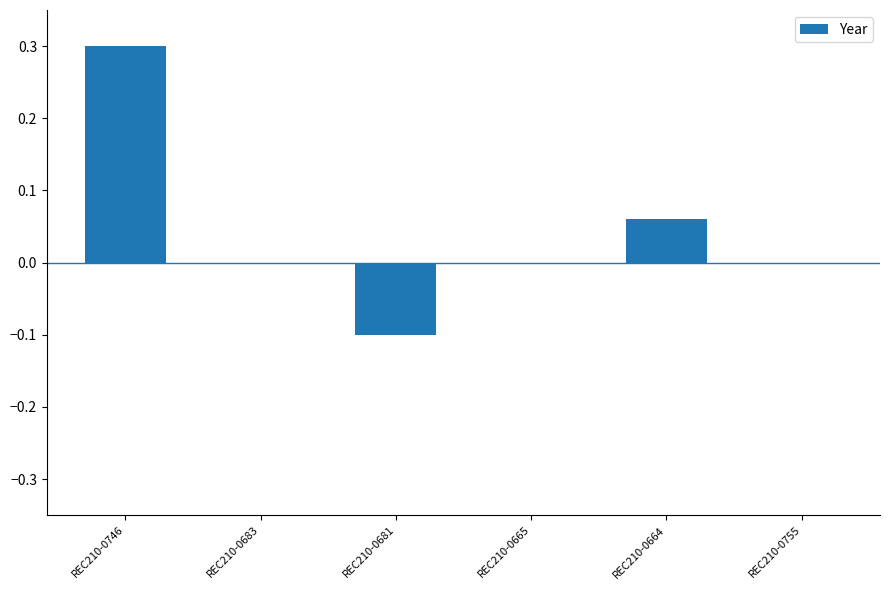

Is it true that the value at REC210-0746 is 0.3?

True